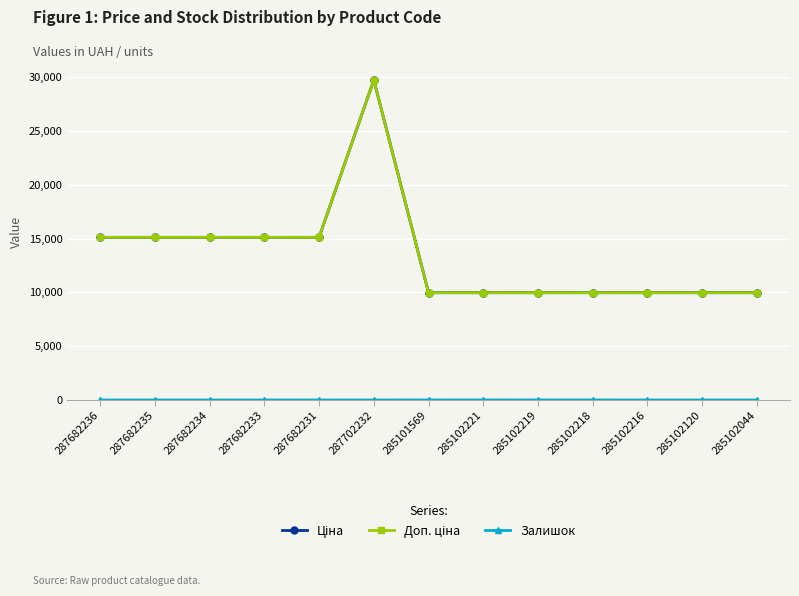

Is this an area chart (filled region under the line)?

No